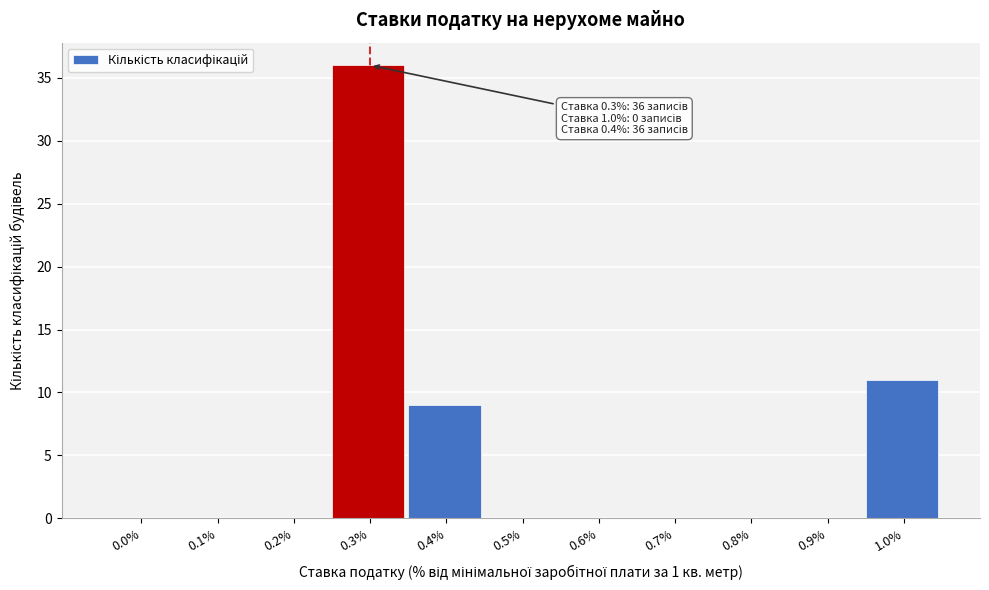

Reading left to right, extract all data points from this chart.

0.0%=0	0.1%=0	0.2%=0	0.3%=36	0.4%=9	0.5%=0	0.6%=0	0.7%=0	0.8%=0	0.9%=0	1.0%=11